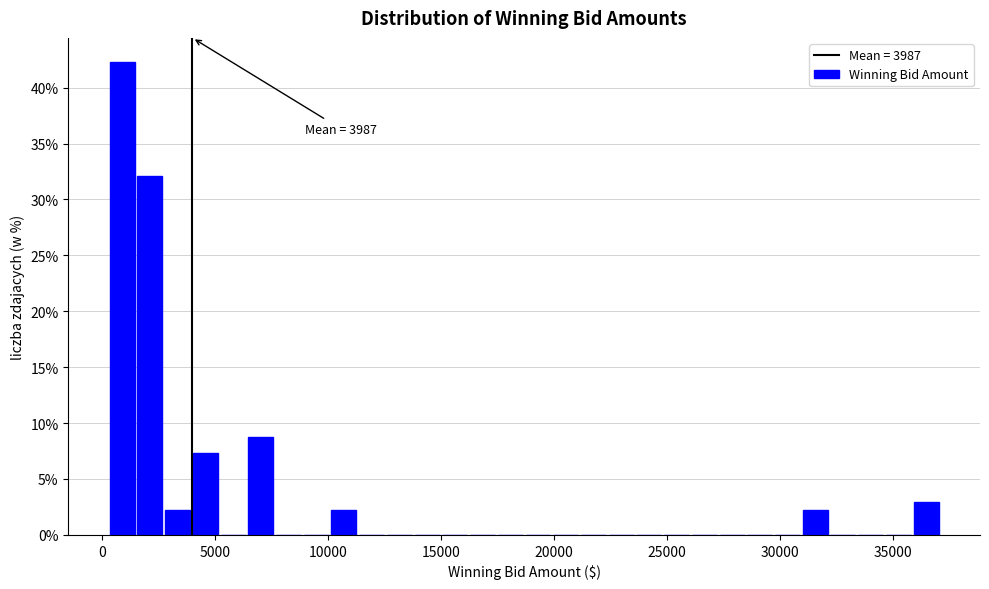

Around what value on the x-axis is the tallest bar? Give the approximate position of its centre, as read against the axis.

1000